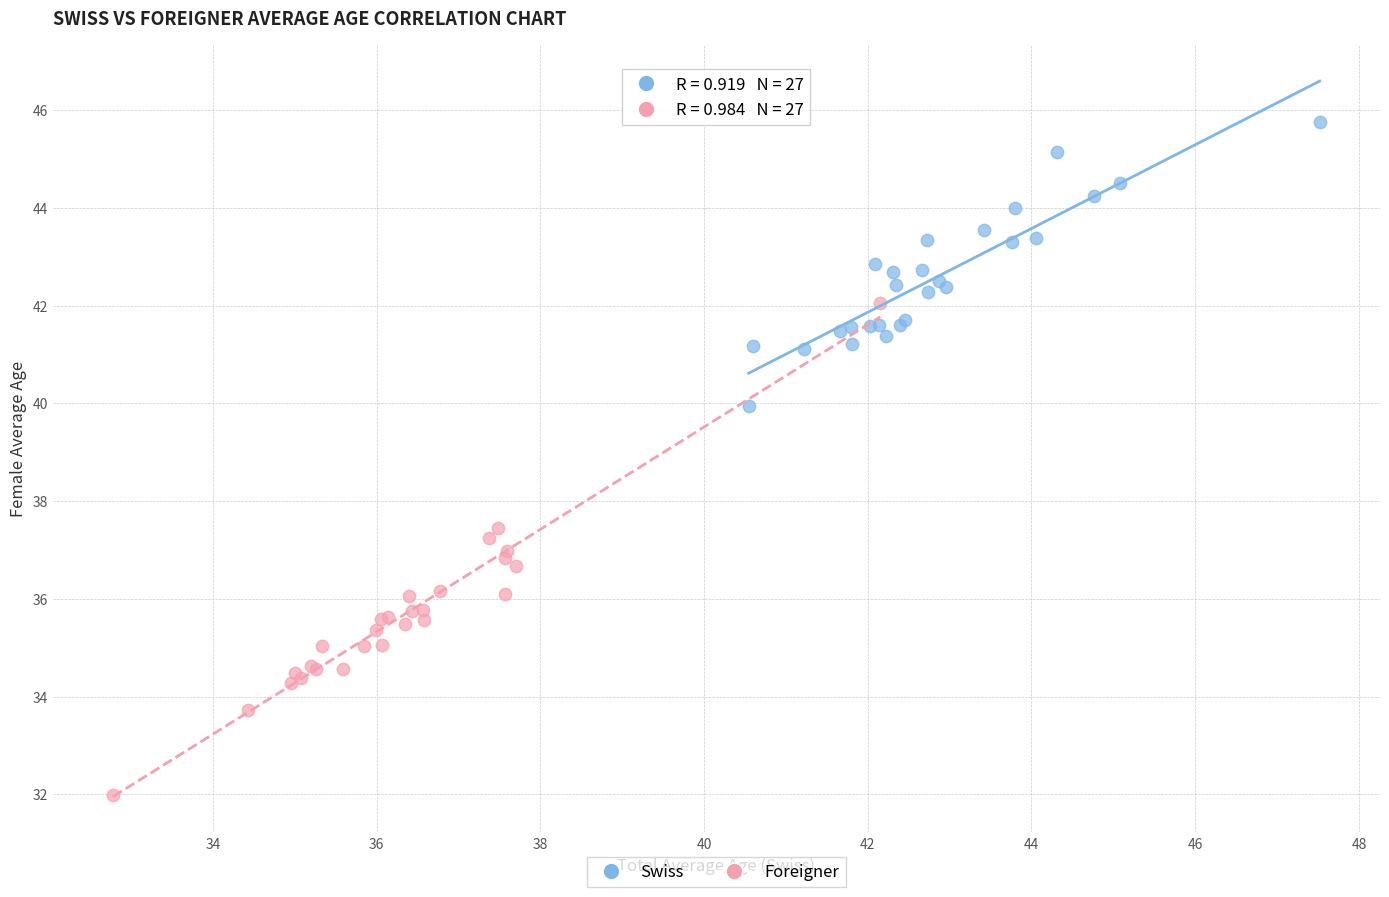

Which series has the widest spread of Y values?

Foreigner